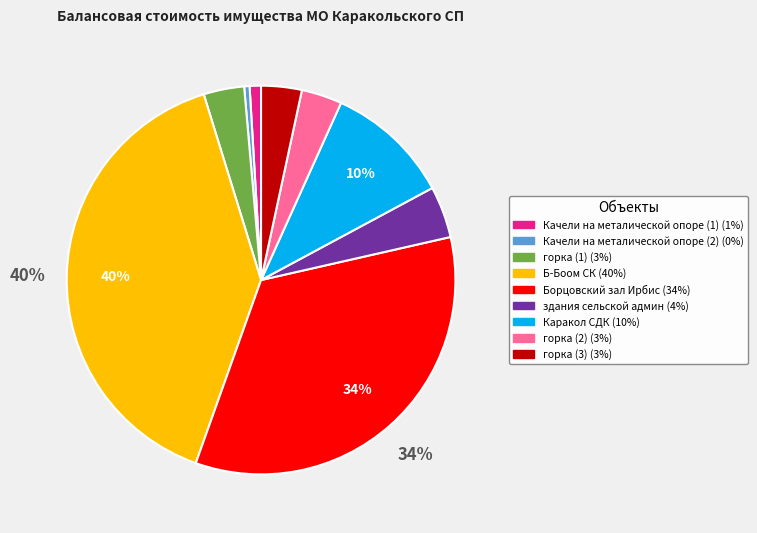

Which slice is the largest?

Б-Боом СК